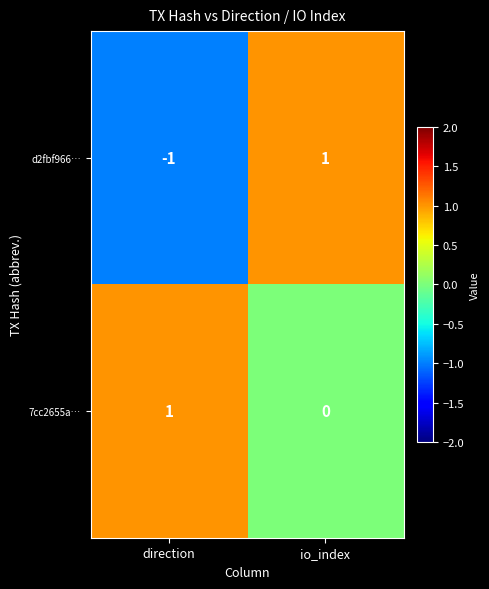

Between direction and io_index, which series saw the biggest shift?

d2fbf966…